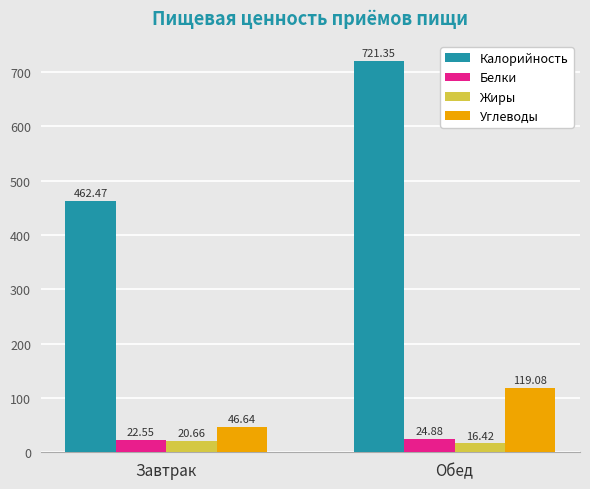

Is it true that Углеводы equals 12.4 at Завтрак?

False